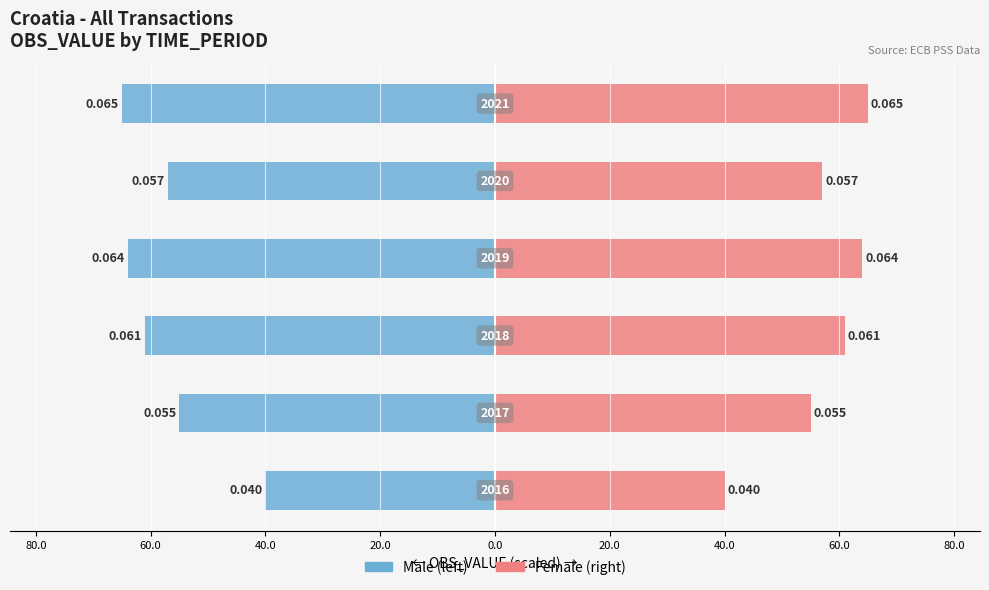

What is the sum of all Female values?

342